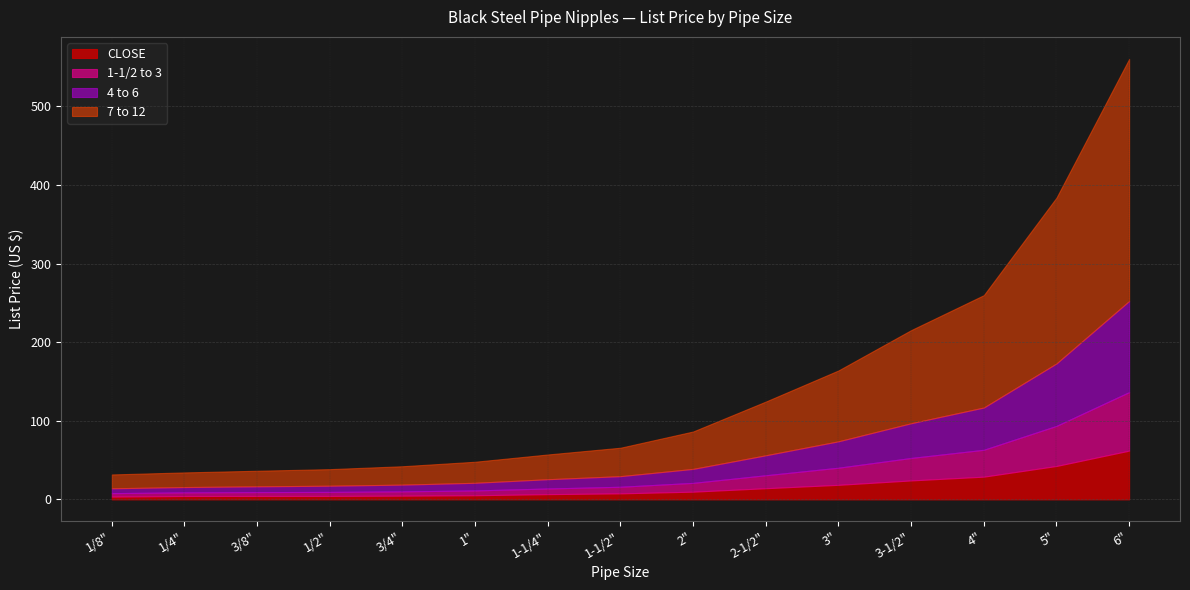

True or false: 4 to 6 has more than 2 interior local peaks.

False